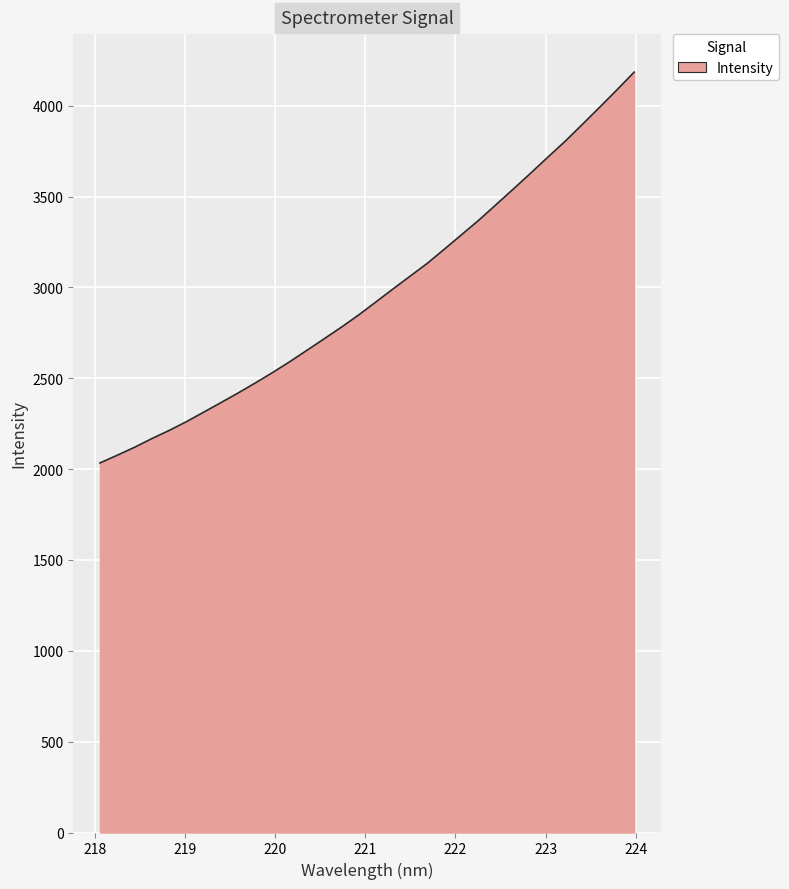

Does the chart have visible grid lines?

Yes